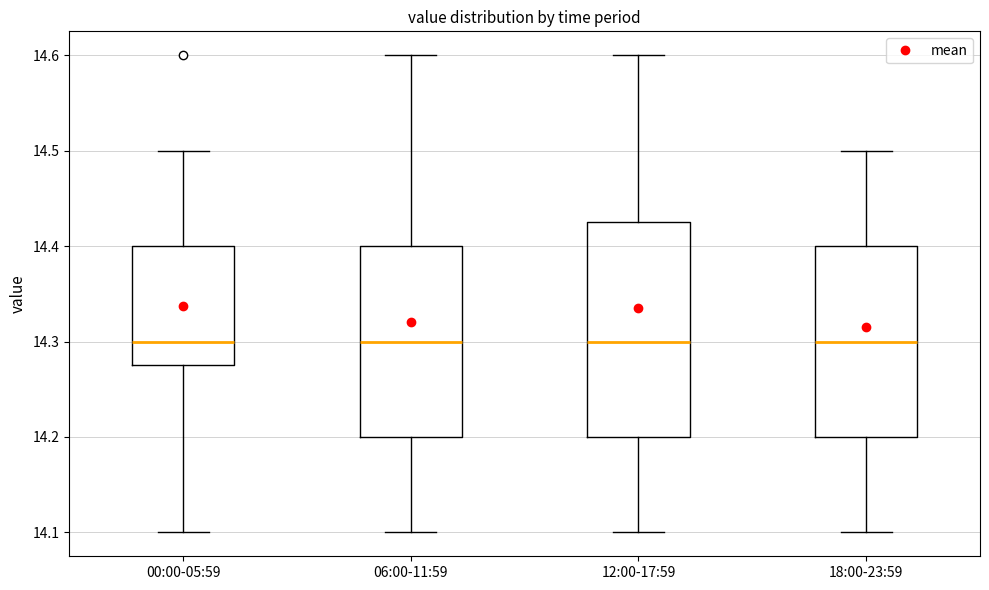

Comparing the boxes themselves (not the whiskers), which one is the tallest?

12:00-17:59